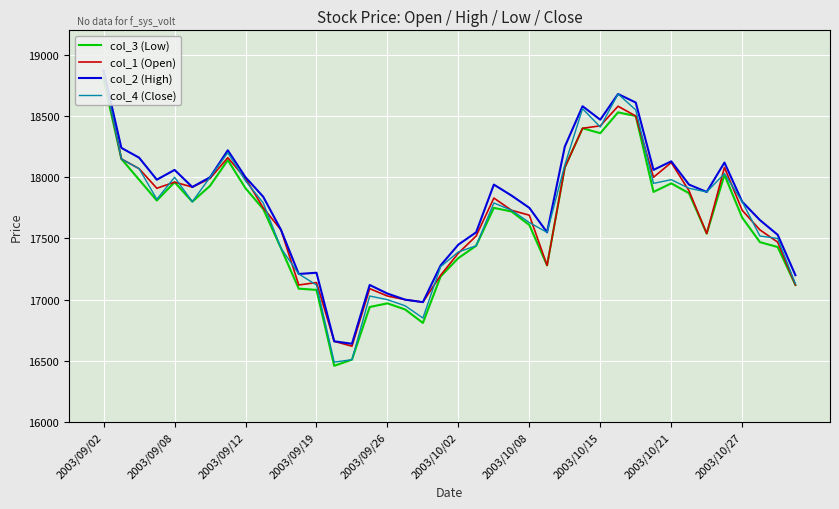

In col_3 (Low), how many points are lower than both neighbors (excluding endpoints)?

8